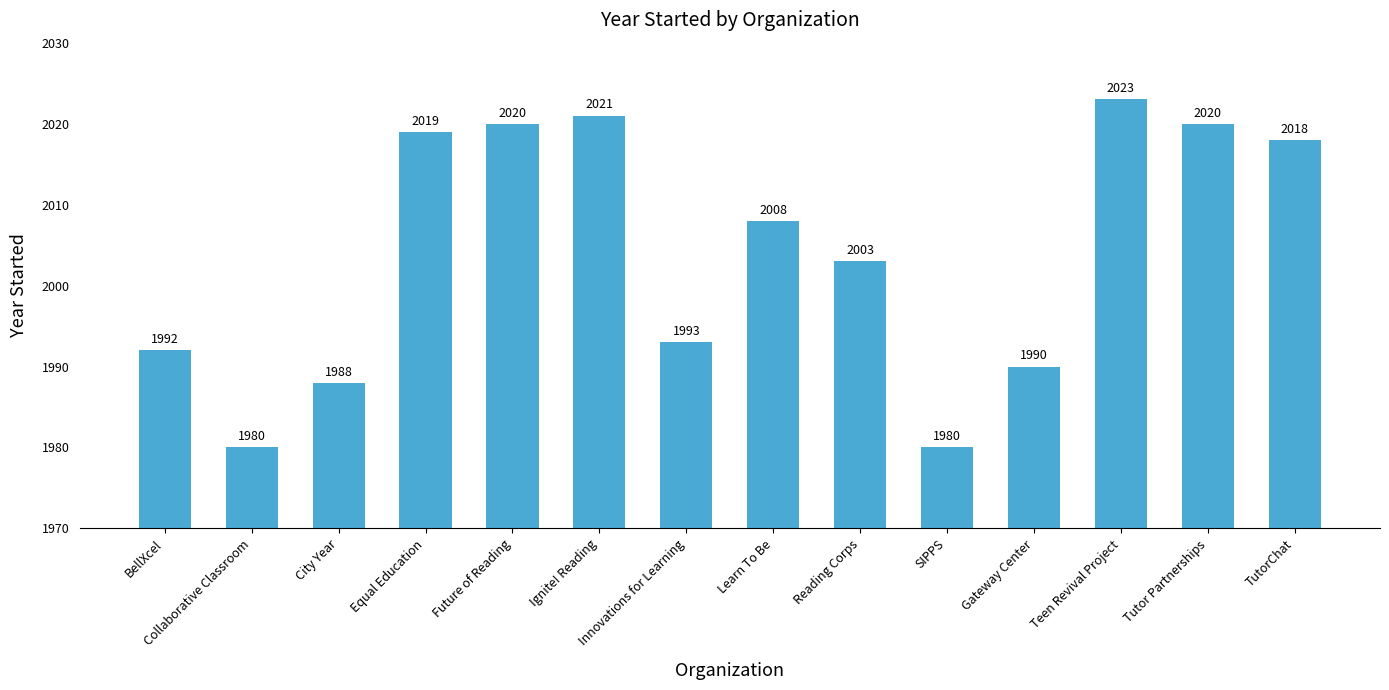

Approximately how many times larger is the value at Ignite! Reading compared to SIPPS?

1.0